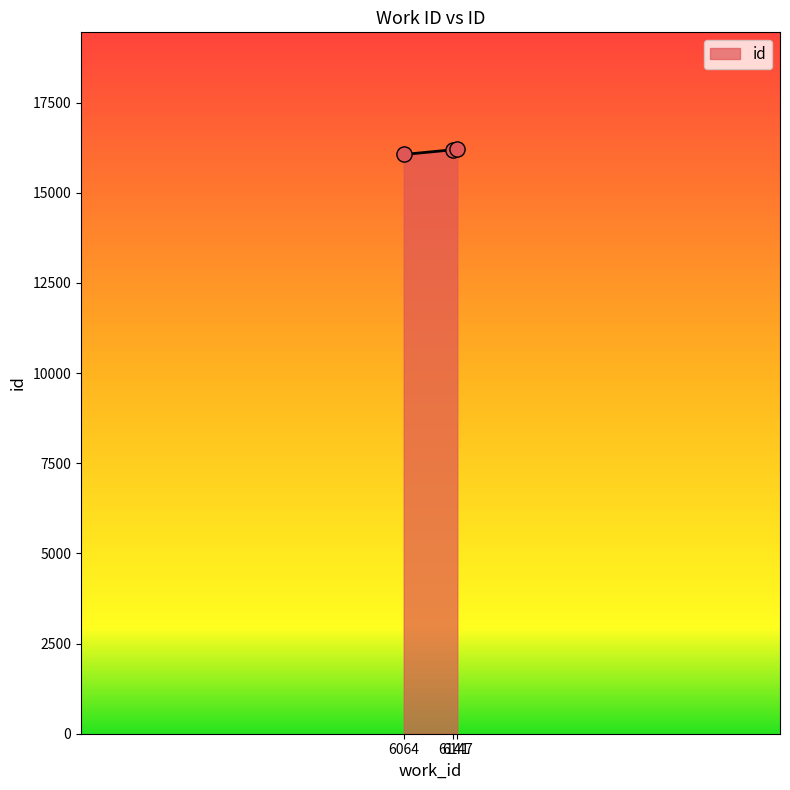

Approximately how many times larger is the value at 6141 compared to 6064?

1.0